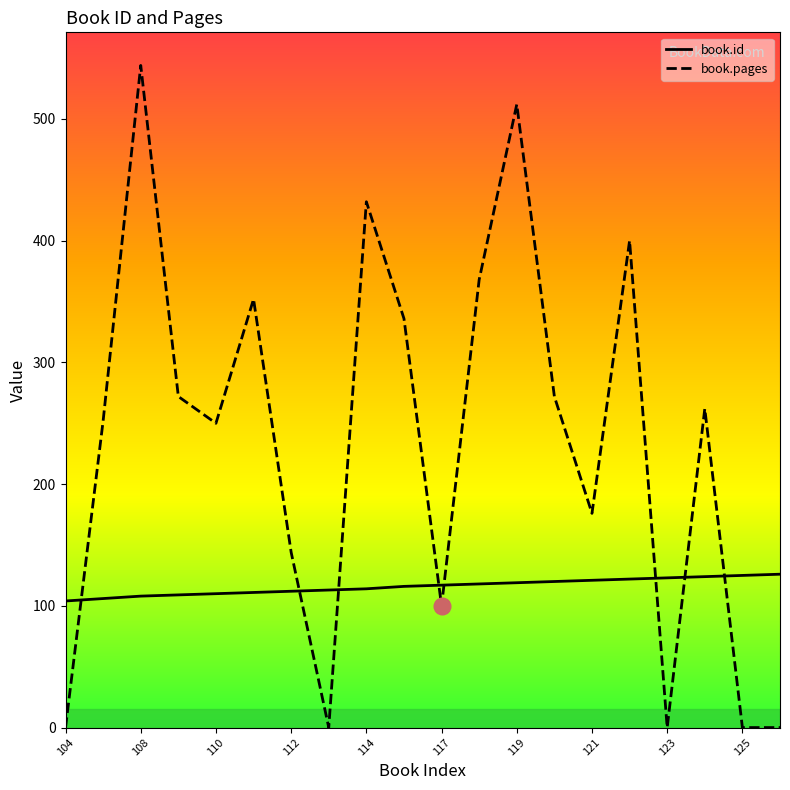

What are all the series names shown in the legend?

book.id, book.pages